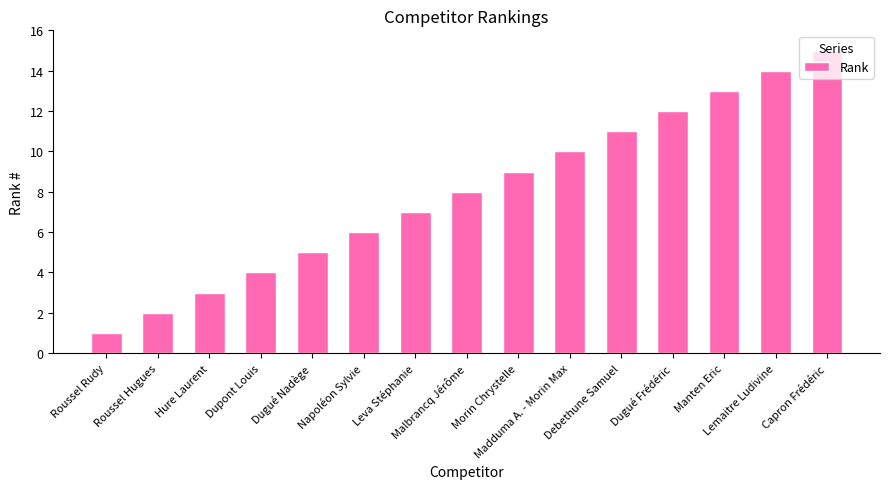

At which category does the chart reach its peak across all series?

Capron Frédéric